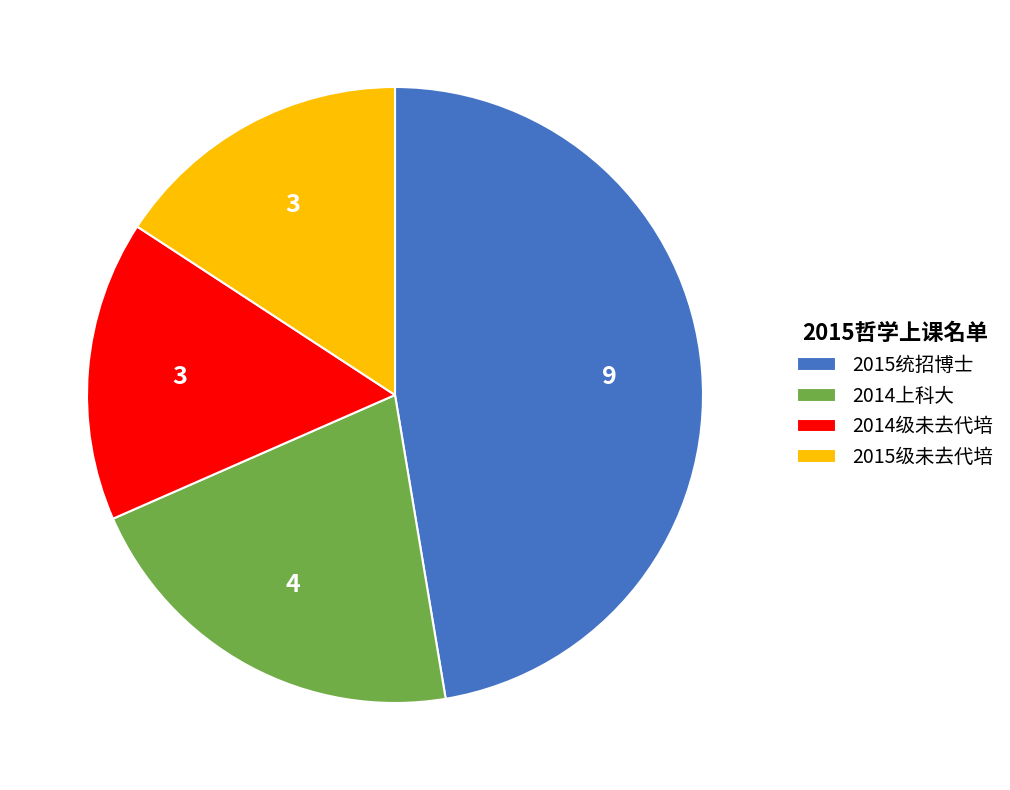

Combined, do 2015统招博士 and 2014级未去代培 account for over 50%?

Yes